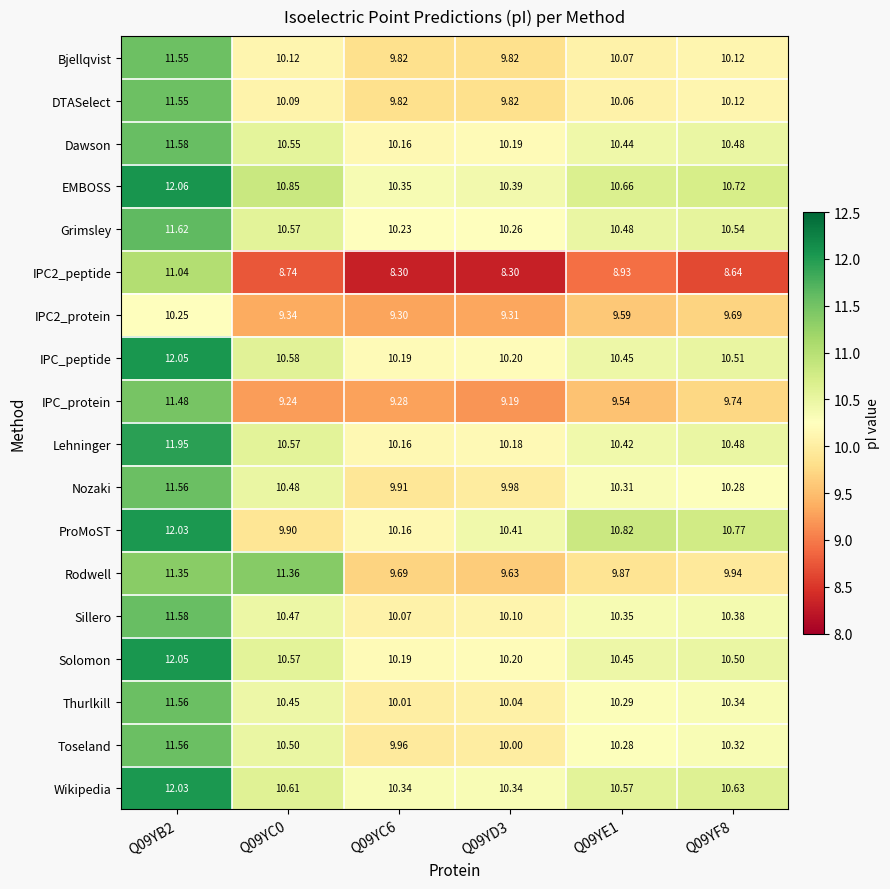

Which series has the largest total across all categories?

EMBOSS